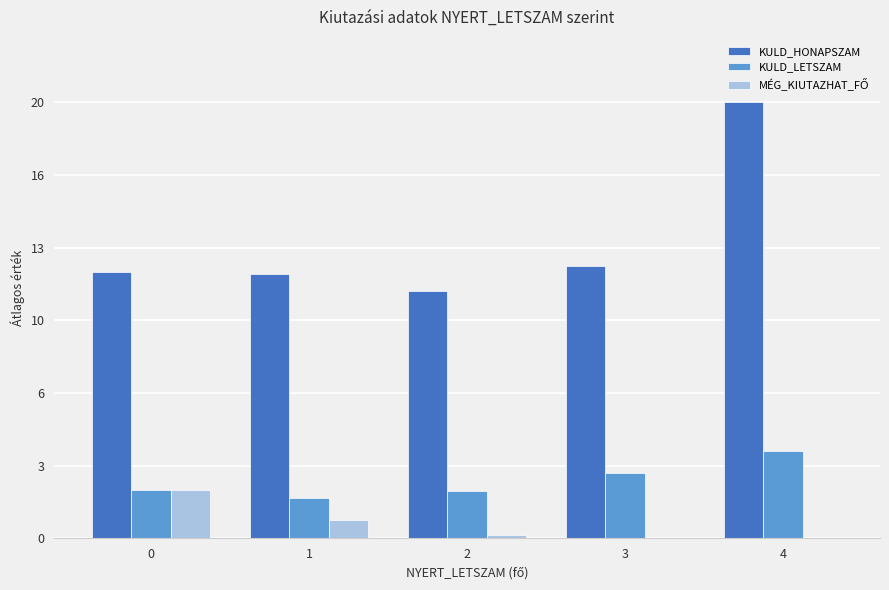

The value of KULD_LETSZAM at 4 is 4.0. True or false?

True